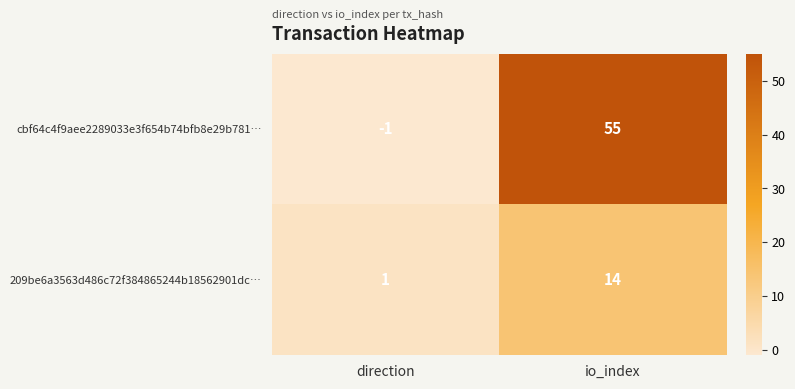

Which series has the largest total across all categories?

cbf64c4f9aee2289033e3f654b74bfb8e29b781…